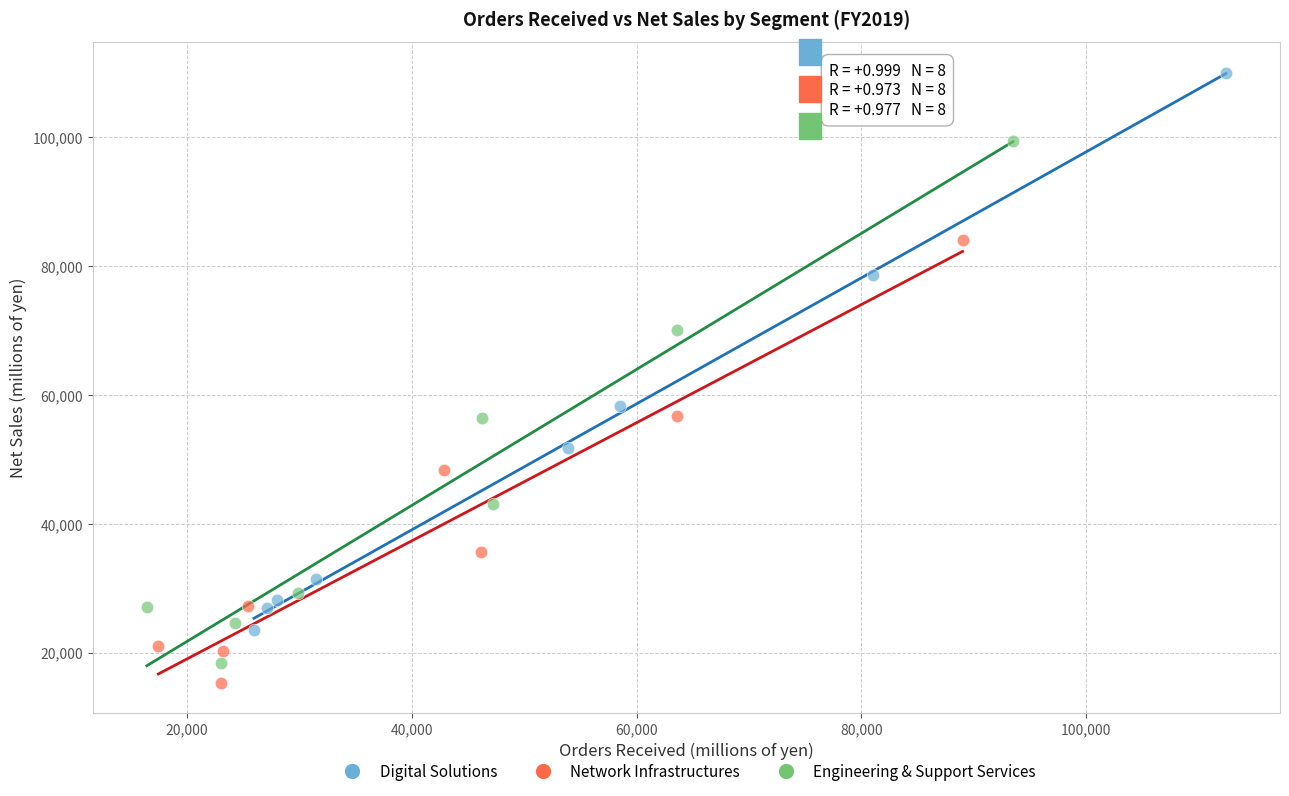

Which series has the largest Y range (max minus min)?

Digital Solutions